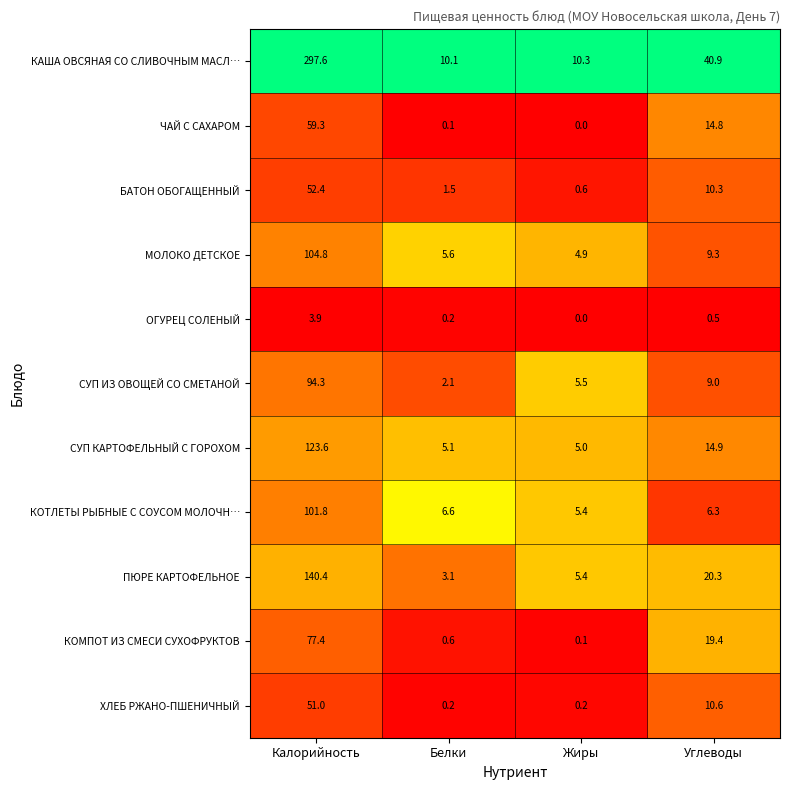

What is the total value across all series at Жиры?

37.4